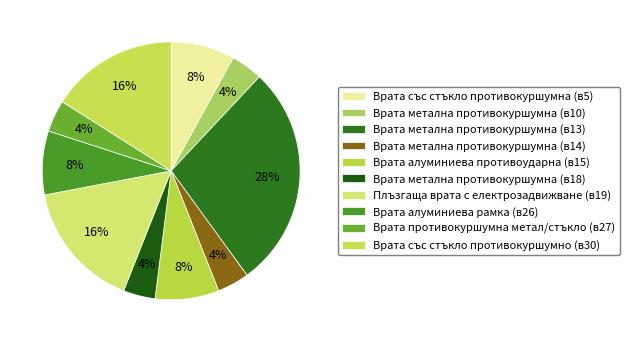

How many slices are in this pie chart?

10